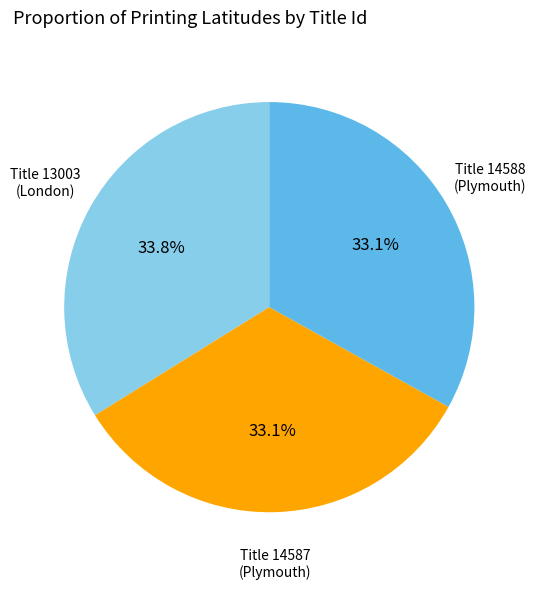

Is there a majority slice in this chart?

No